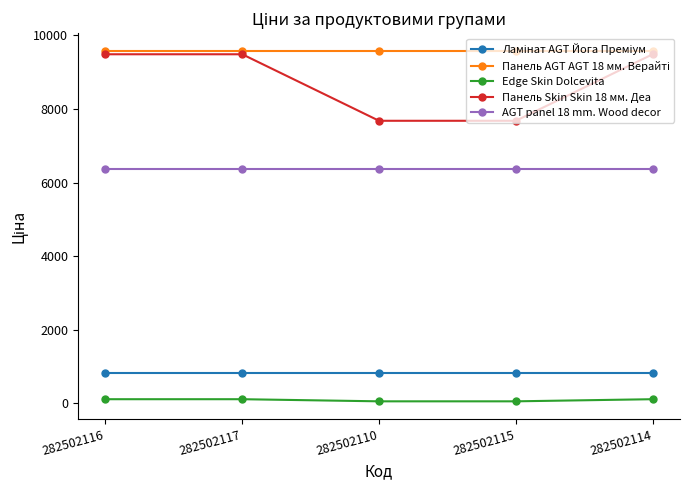

At how many categories does at least one series exceed 1102?

5